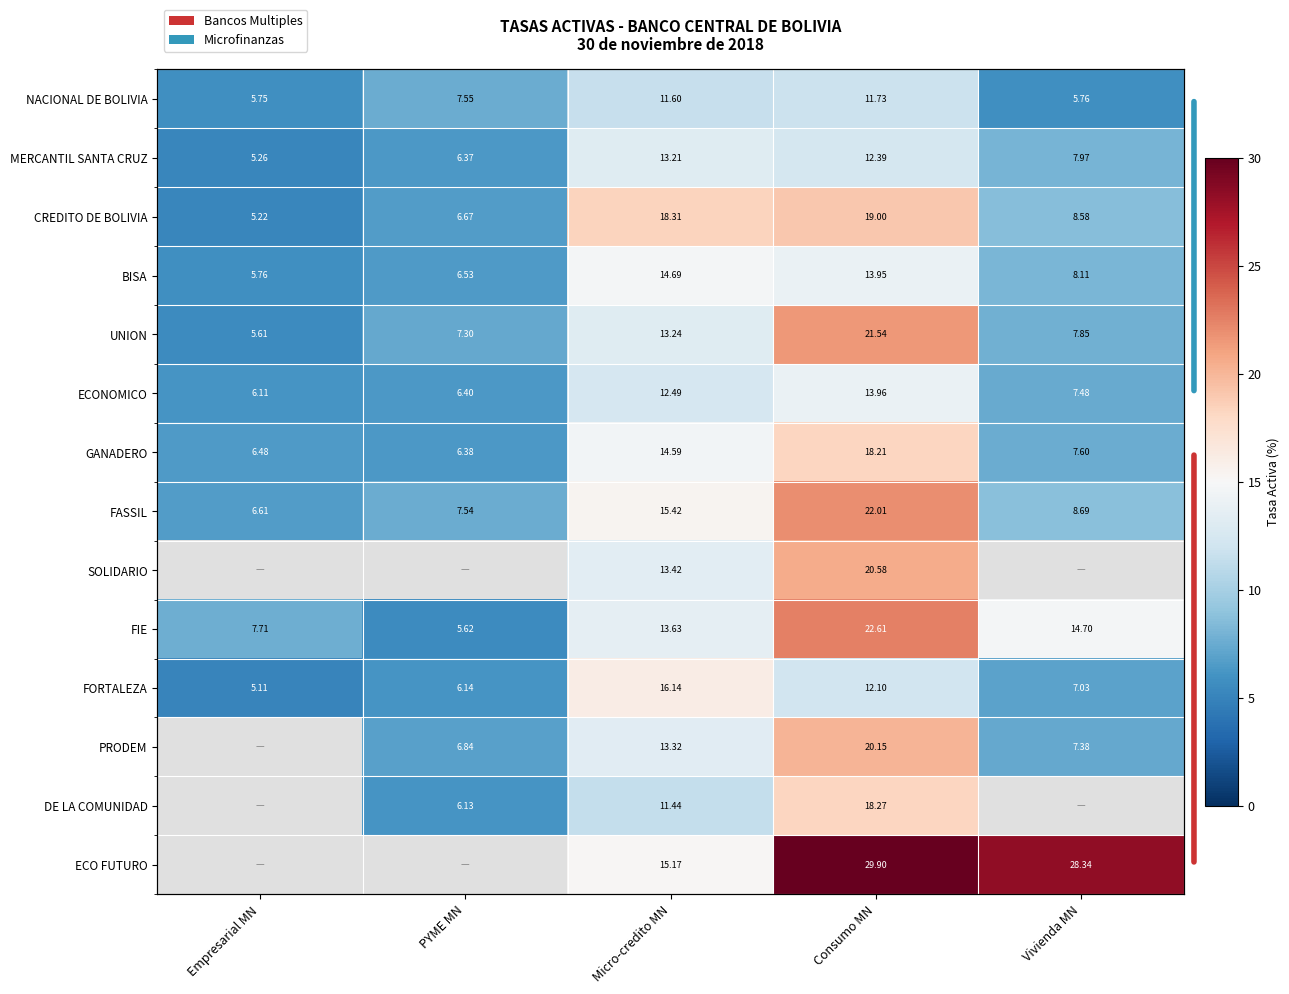

What is the minimum value for GANADERO?

6.4